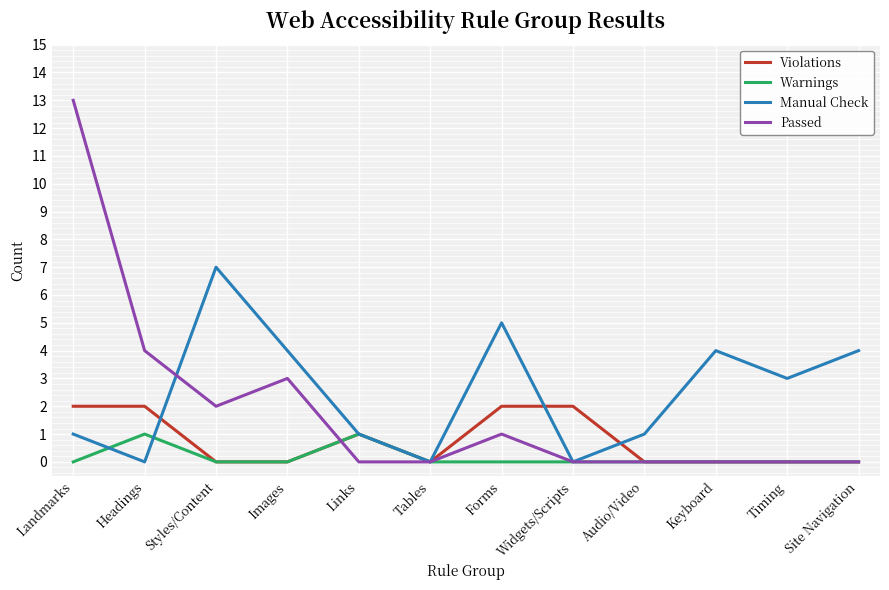

Reading left to right, extract all data points from this chart.

Violations: Landmarks=2	Headings=2	Styles/Content=0	Images=0	Links=1	Tables=0	Forms=2	Widgets/Scripts=2	Audio/Video=0	Keyboard=0	Timing=0	Site Navigation=0
Warnings: Landmarks=0	Headings=1	Styles/Content=0	Images=0	Links=1	Tables=0	Forms=0	Widgets/Scripts=0	Audio/Video=0	Keyboard=0	Timing=0	Site Navigation=0
Manual Check: Landmarks=1	Headings=0	Styles/Content=7	Images=4	Links=1	Tables=0	Forms=5	Widgets/Scripts=0	Audio/Video=1	Keyboard=4	Timing=3	Site Navigation=4
Passed: Landmarks=13	Headings=4	Styles/Content=2	Images=3	Links=0	Tables=0	Forms=1	Widgets/Scripts=0	Audio/Video=0	Keyboard=0	Timing=0	Site Navigation=0